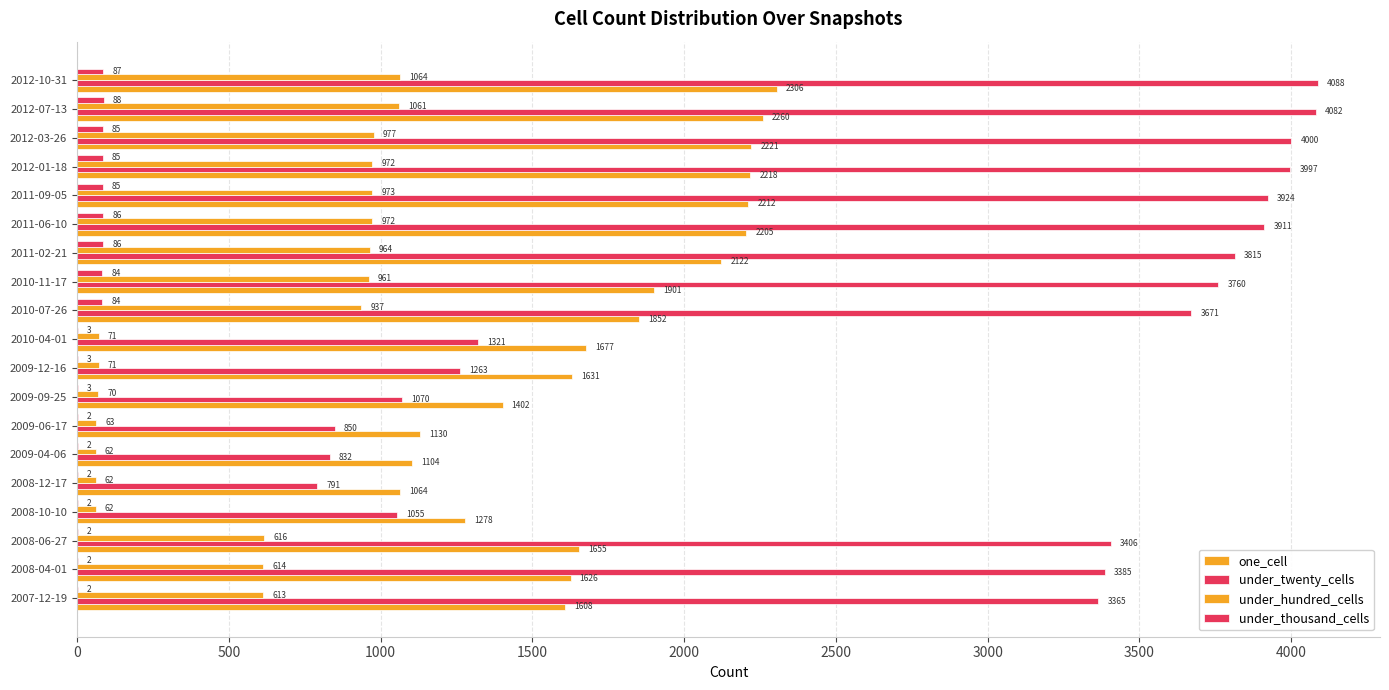

How many categories are shown in the chart?

19